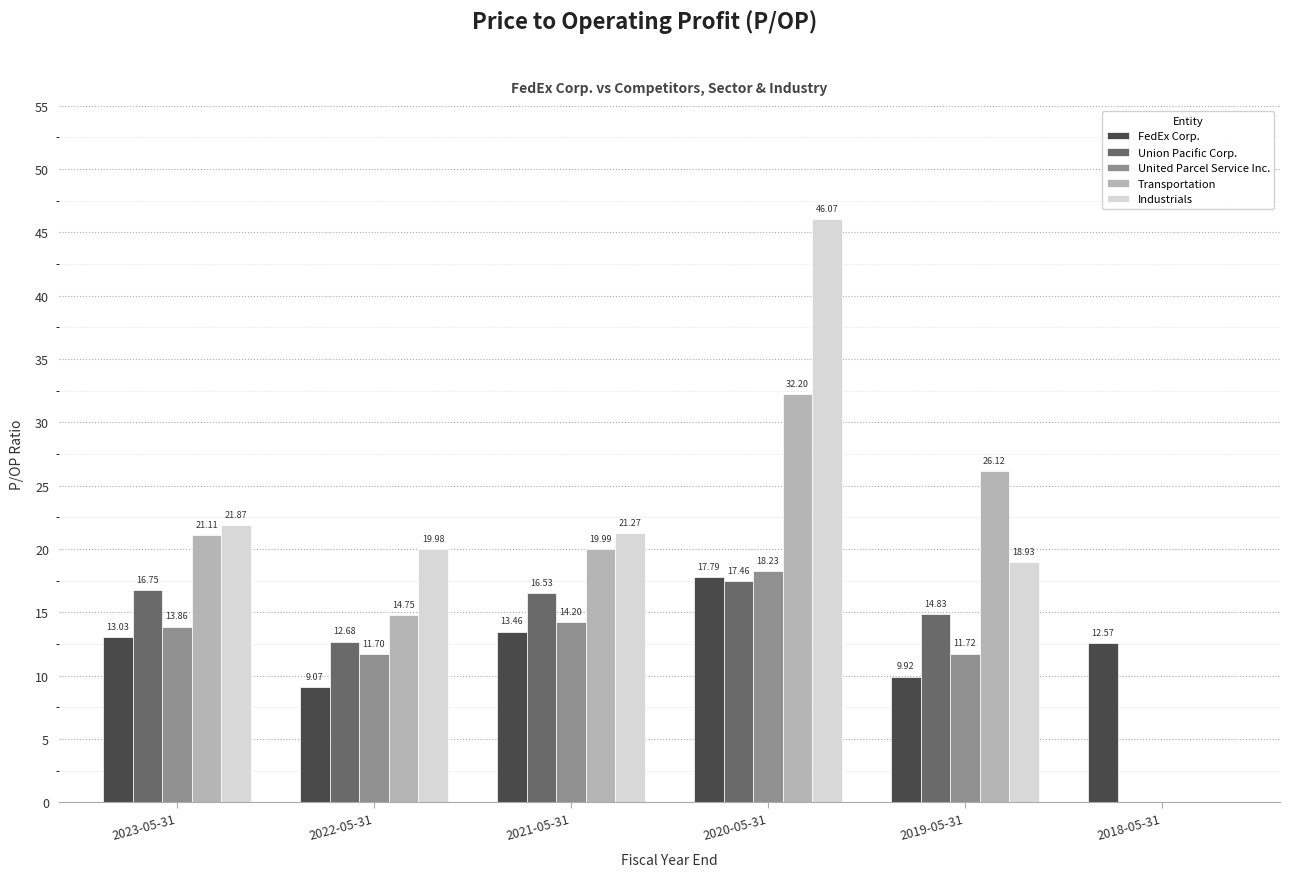

At which label is Industrials closest to 23?

2023-05-31